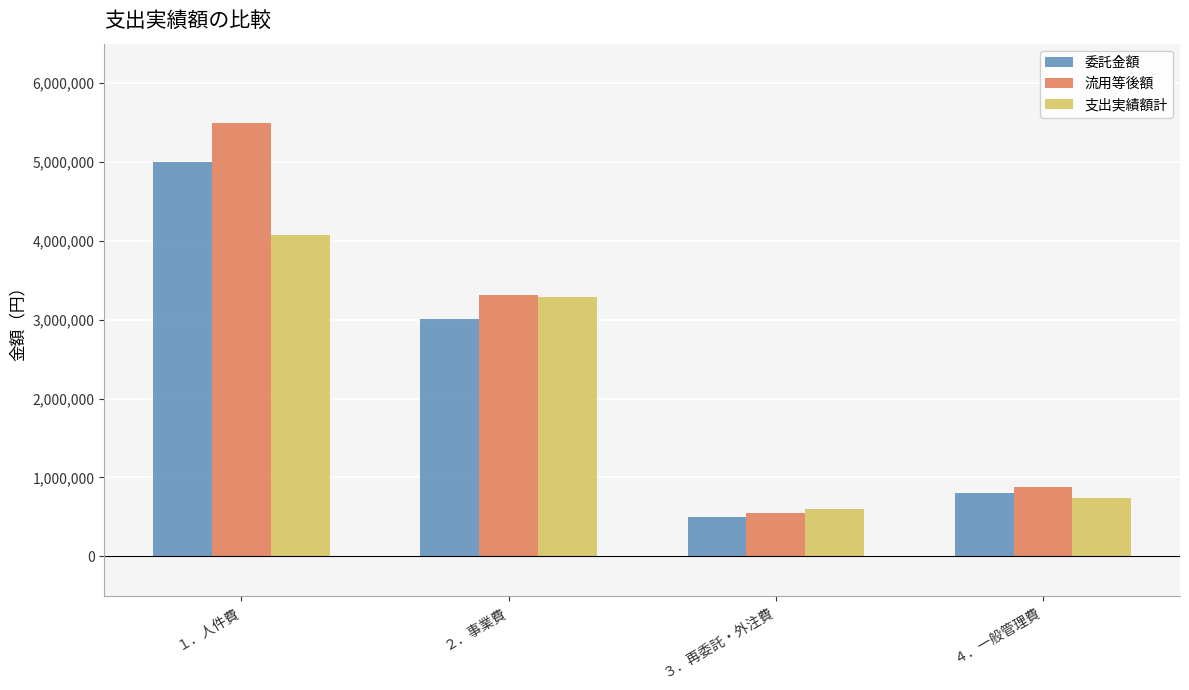

Rank the categories by 流用等後額 value from lowest to highest.

３．再委託・外注費, ４．一般管理費, ２．事業費, １．人件費